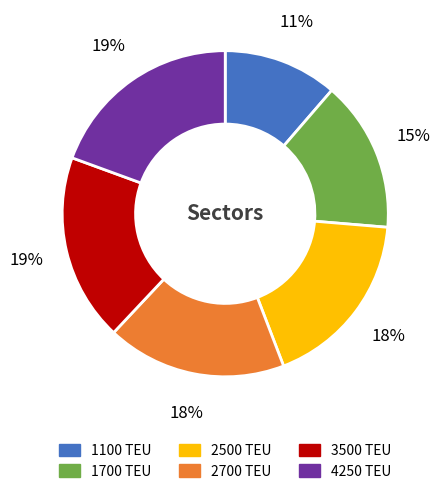

Do 4250 and 1100 together represent more than half of the pie?

No